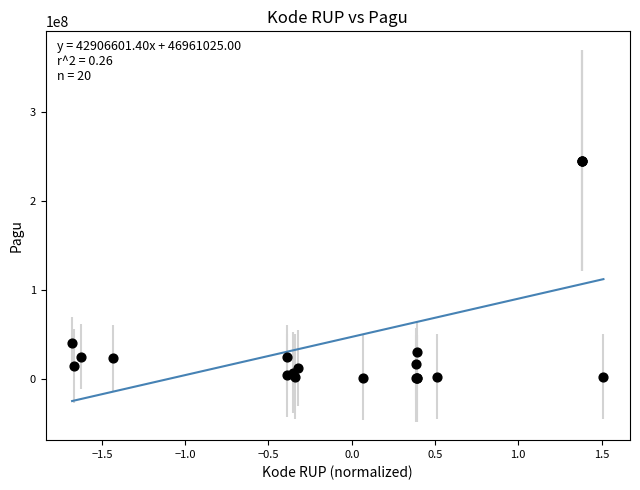

What Y value in the scatter plot is closest to 122675000?

40295000